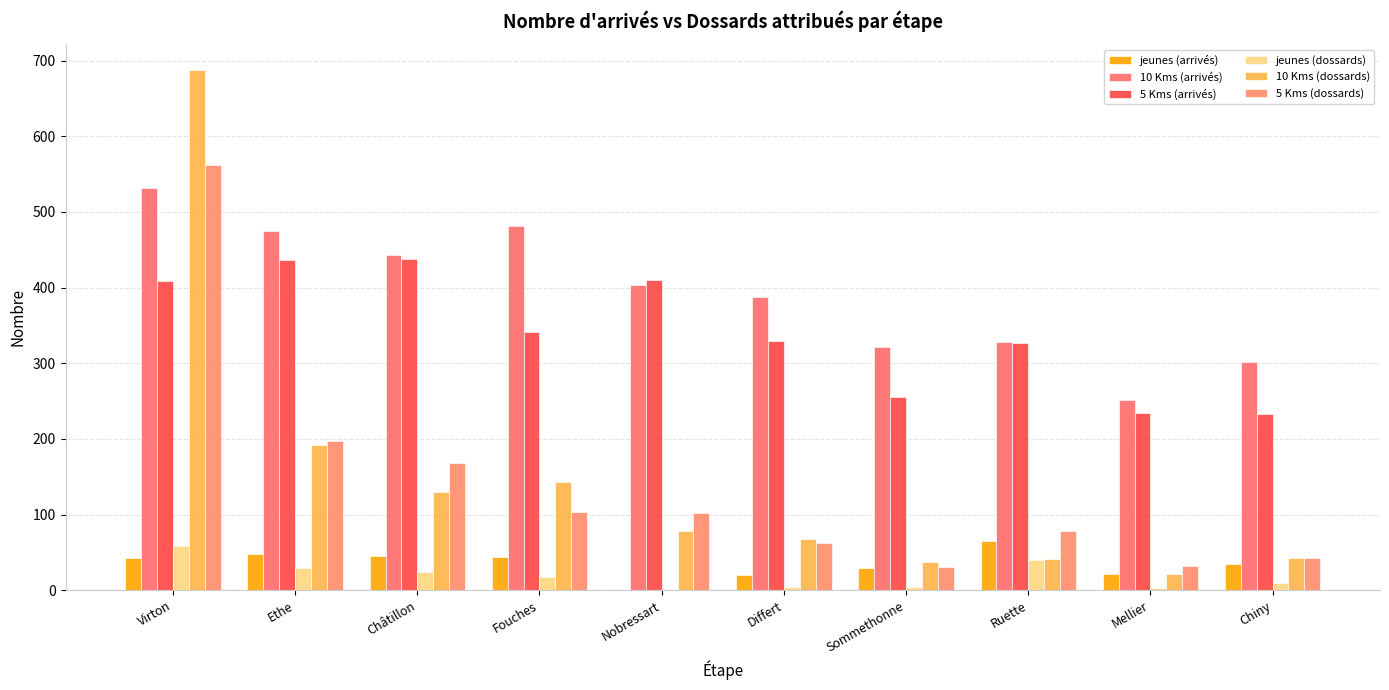

Count the number of data series in this chart.

6